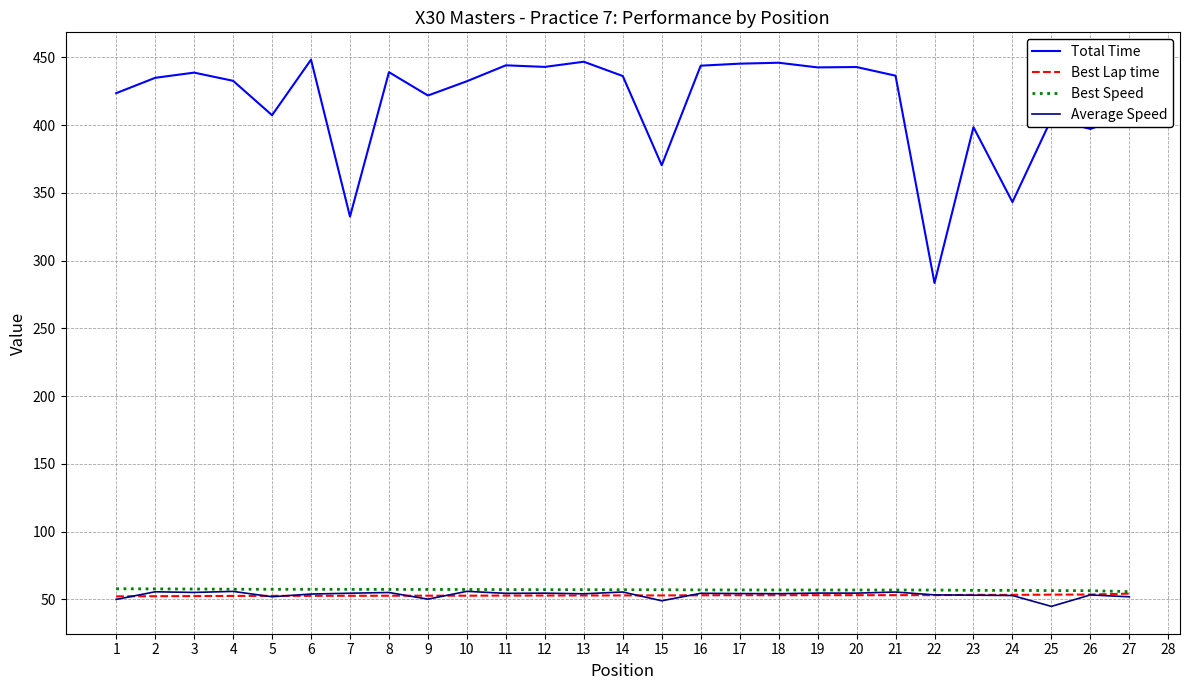

True or false: Best Speed and Total Time cross at least once.

False